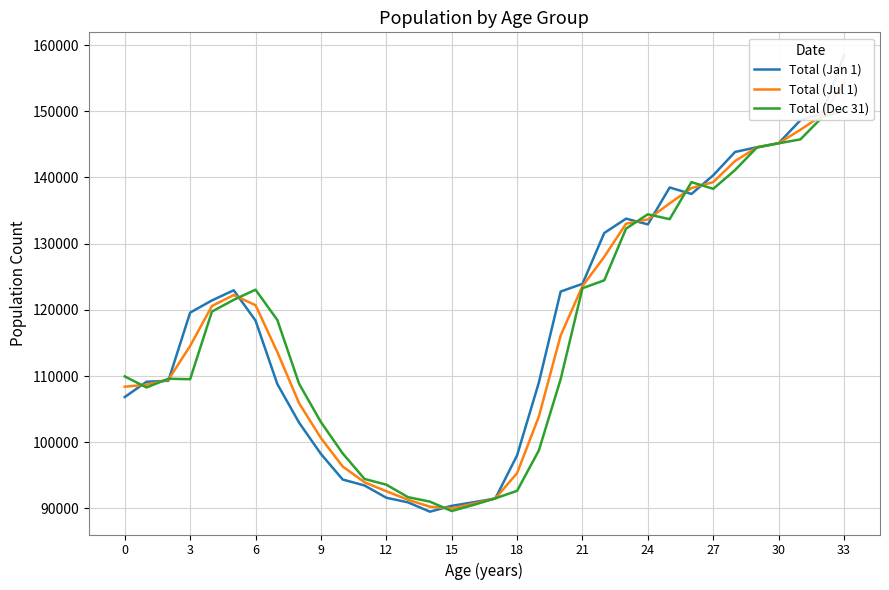

Reading right to left, extract all data points from this chart.

Total (Jan 1): 158482	149711	148660	145179	144573	143855	140335	137509	138487	132912	133783	131616	123932	122771	109039	98017	91494	90933	90391	89508	90911	91617	93468	94365	98232	102953	108796	118383	122960	121424	119584	109287	109138	106829
Total (Jul 1): 154324	149411	147214	145177	144551	142485	139306	138399	136090	133665	133019	128030	123588	116139	103894	95331	91502	90725	89995	90264	91302	92603	93953	96334	100640	105888	113631	120707	122237	120585	114549	109440	108698	108384
Total (Dec 31): 150161	149105	145758	145164	144529	141122	138286	139302	133700	134443	132275	124463	123267	109541	98773	92658	91520	90526	89606	91025	91699	93588	94454	98306	103047	108823	118473	123046	121515	119742	109520	109591	108273	109943